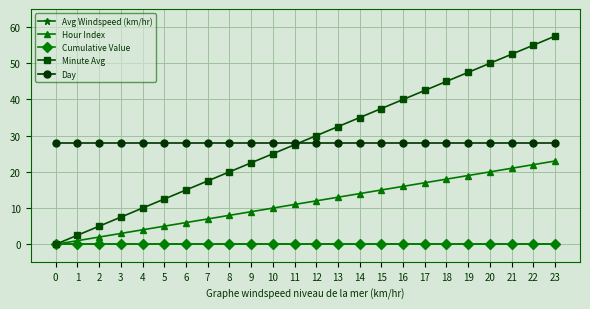

Is this an area chart (filled region under the line)?

No